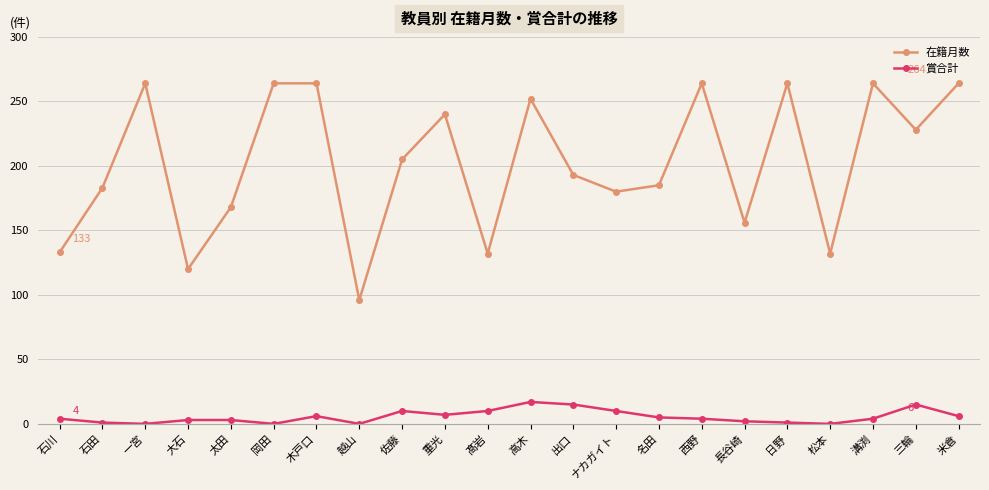

How many interior local valleys does the 在籍月数 series have?

7